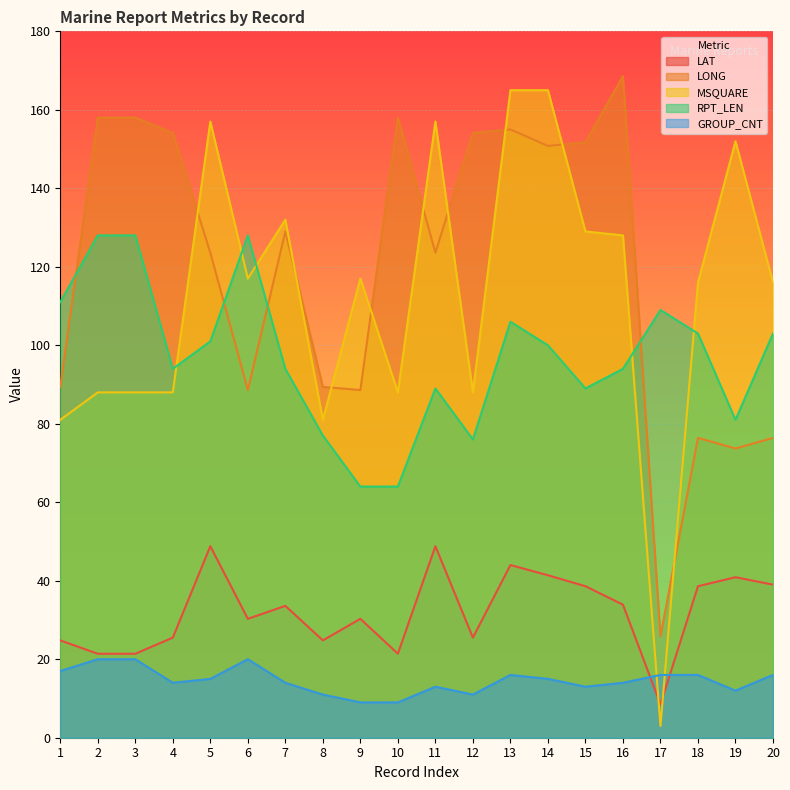

Rank the series at 2 from lowest to highest value.

GROUP_CNT, LAT, MSQUARE, RPT_LEN, LONG